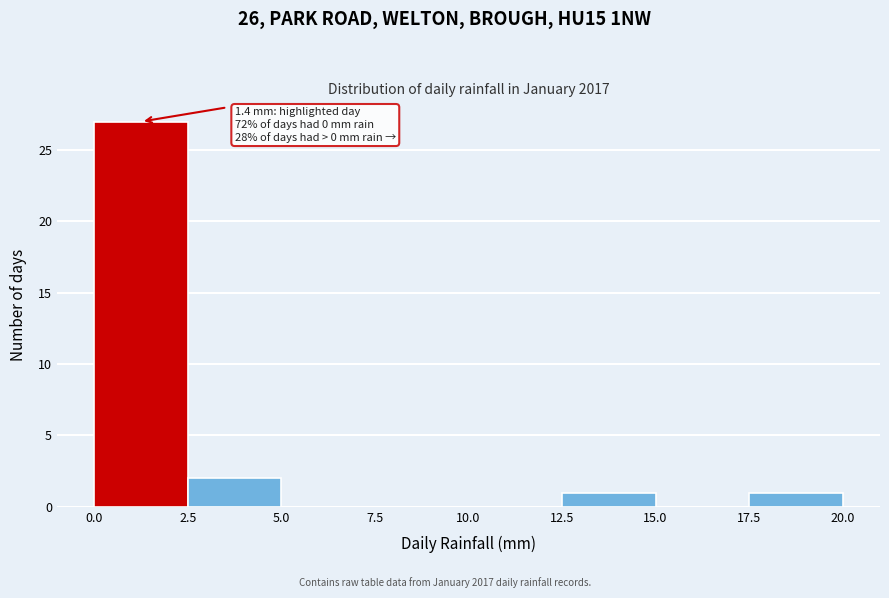

Which range on the x-axis has the tallest bar?

0.0 to 2.5